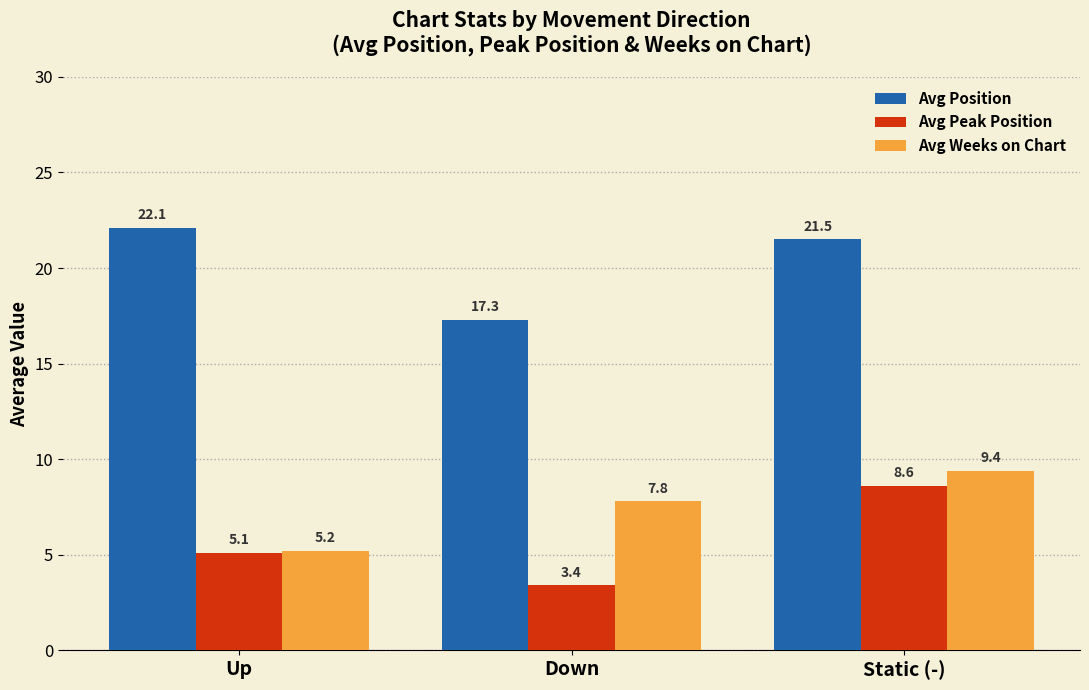

Reading right to left, extract all data points from this chart.

Avg Position: 21.5	17.3	22.1
Avg Peak Position: 8.6	3.4	5.1
Avg Weeks on Chart: 9.4	7.8	5.2